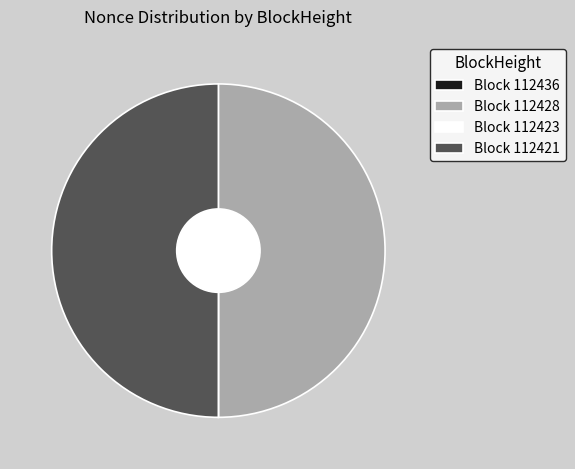

The Block 112421 slice represents 35% of the pie. True or false?

False